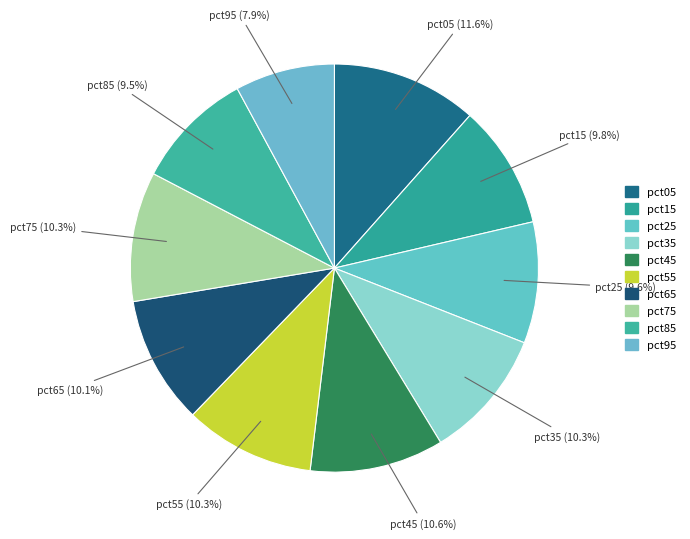

Is pct95 the majority of the pie?

No